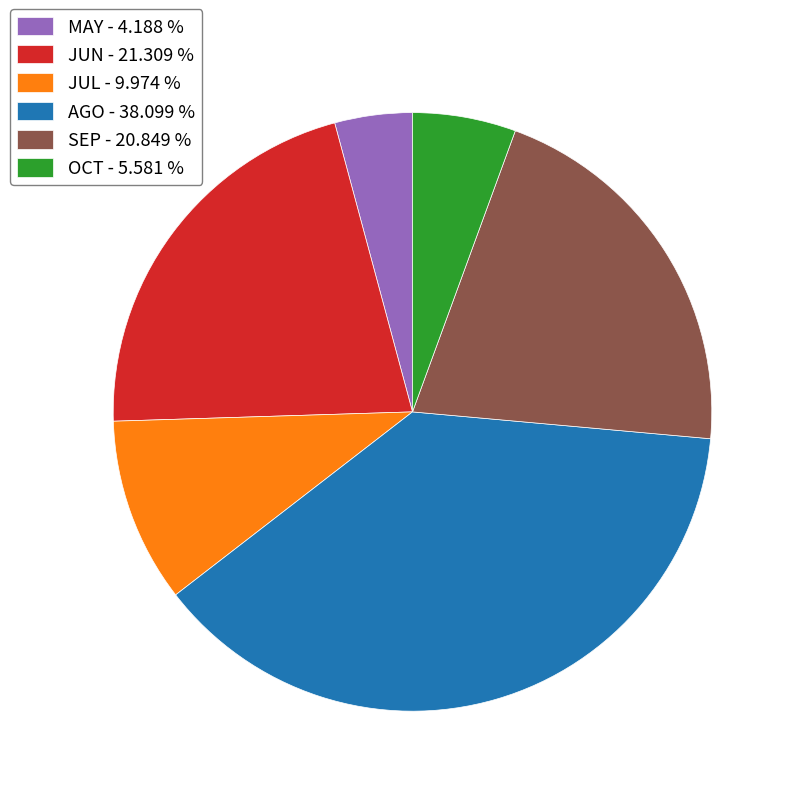

Approximately how many times larger is the value at JUL - 9.974 % compared to JUN - 21.309 %?

0.5